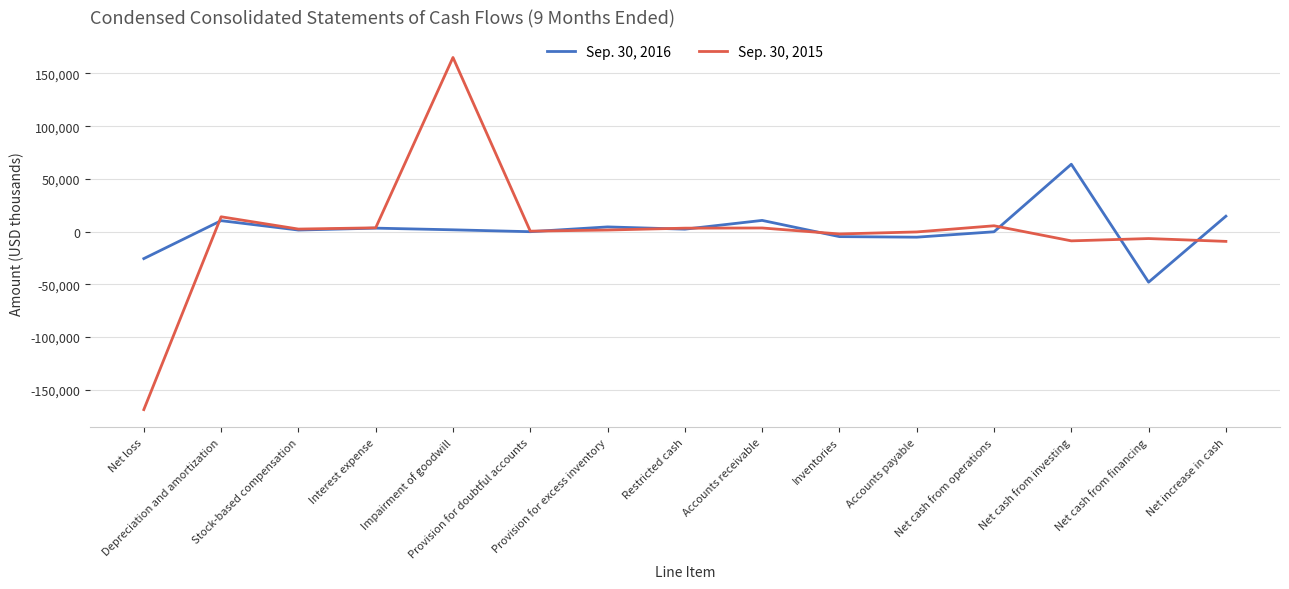

List the series in order of their peak value, lowest first.

Sep. 30, 2016, Sep. 30, 2015